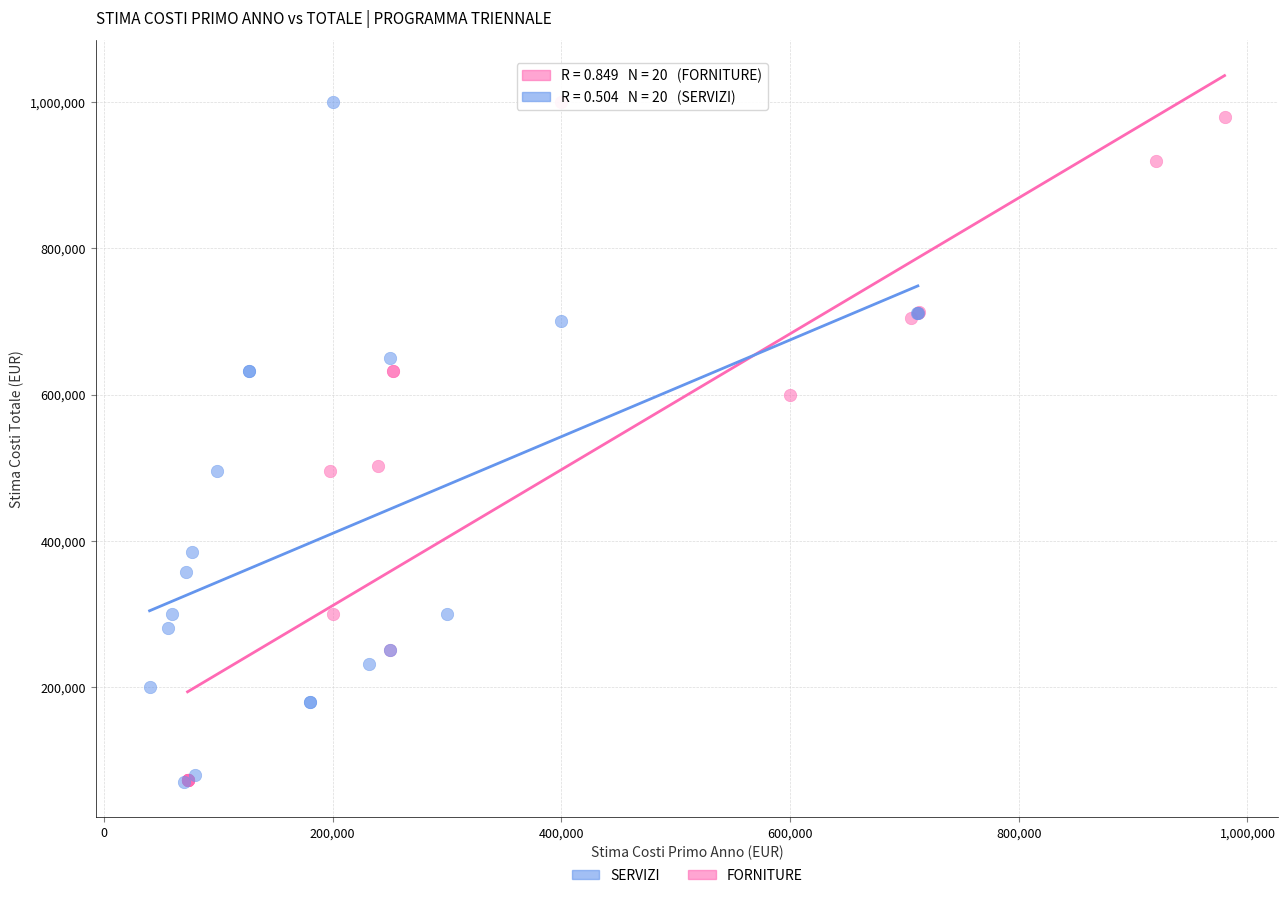

What are all the series names shown in the legend?

SERVIZI, FORNITURE